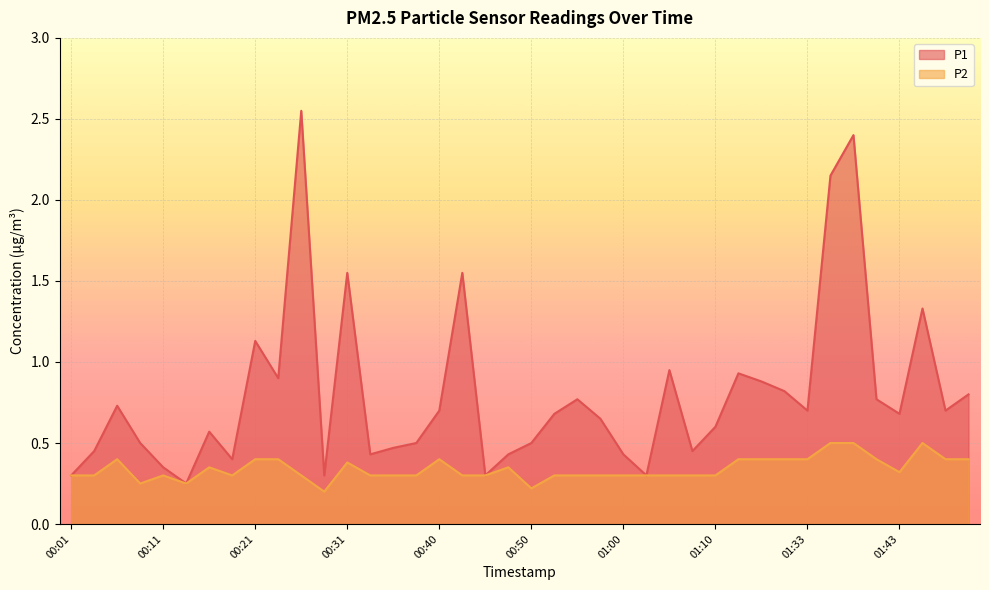

At which label is P1 closest to 1?

01:05